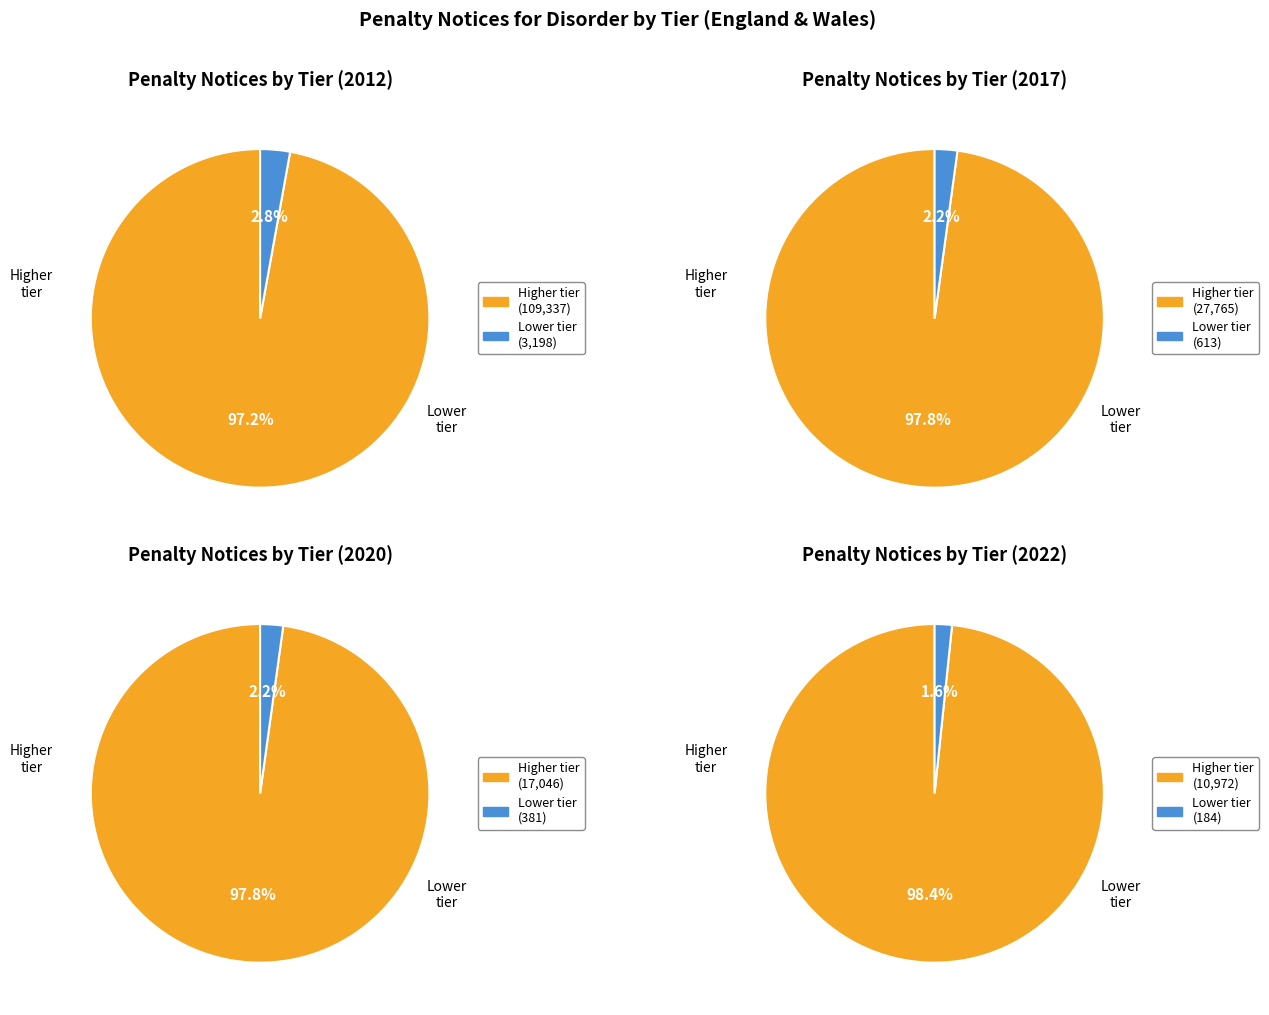

Does 2014 account for over 50% of the chart?

No